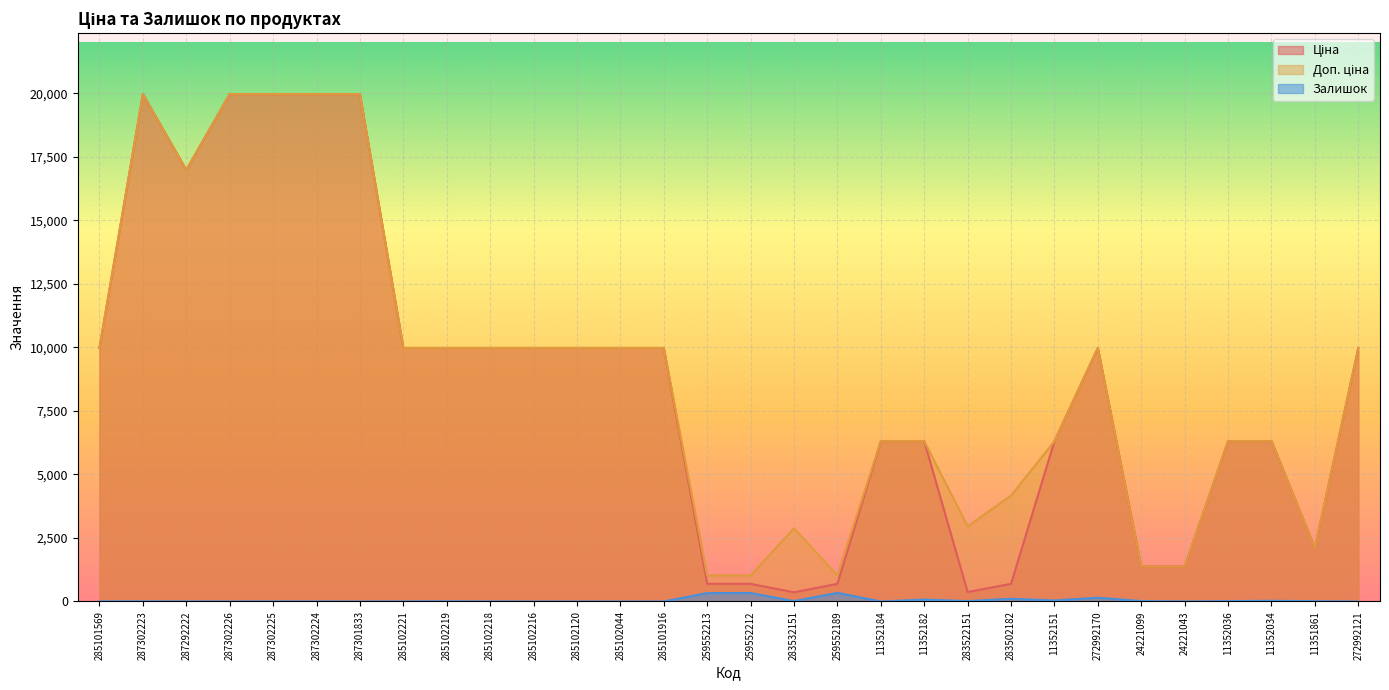

What is the value of the Доп. ціна point at the 14th from the left?

9975.0